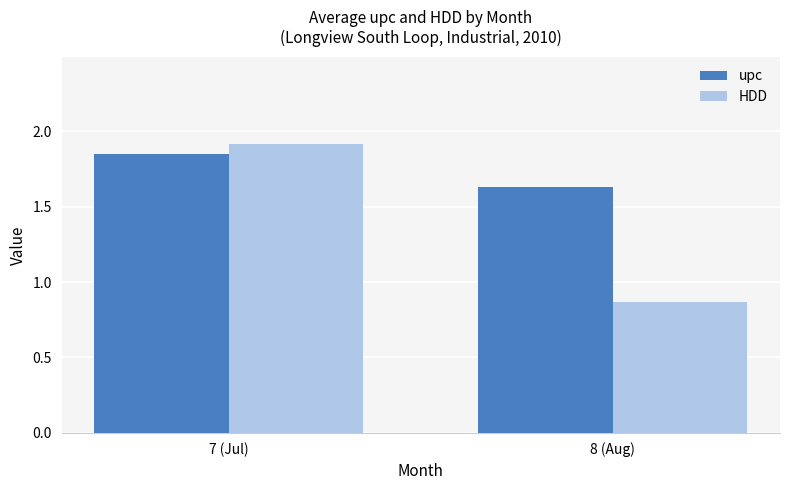

Is the value of upc at 8 (Aug) greater than the value of HDD at 7 (Jul)?

No